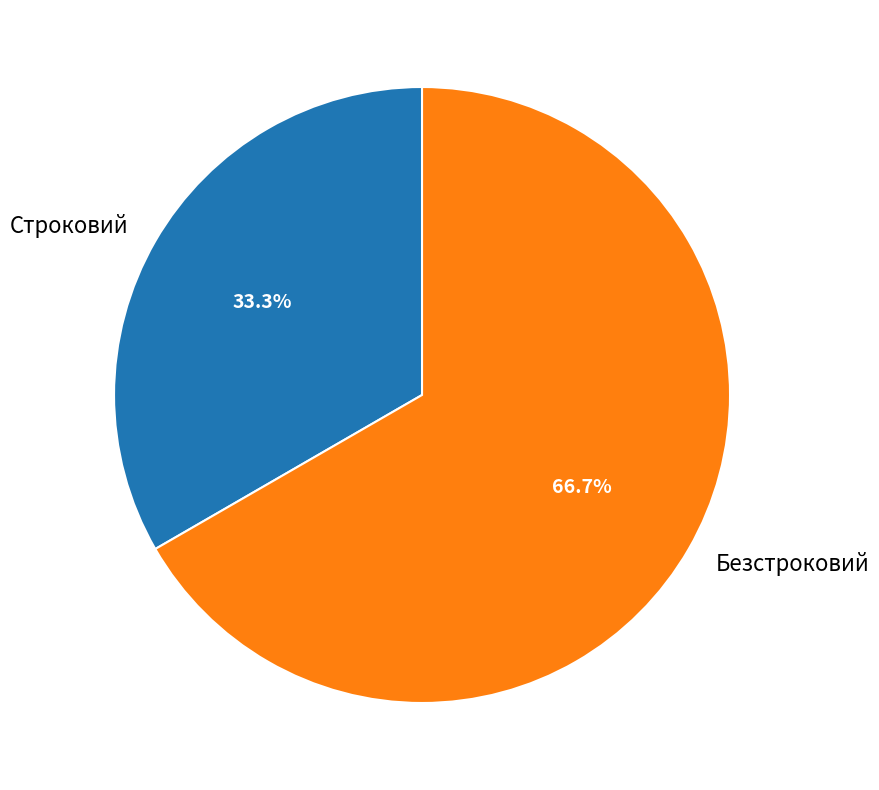

Rank the categories by value from highest to lowest.

Безстроковий, Строковий